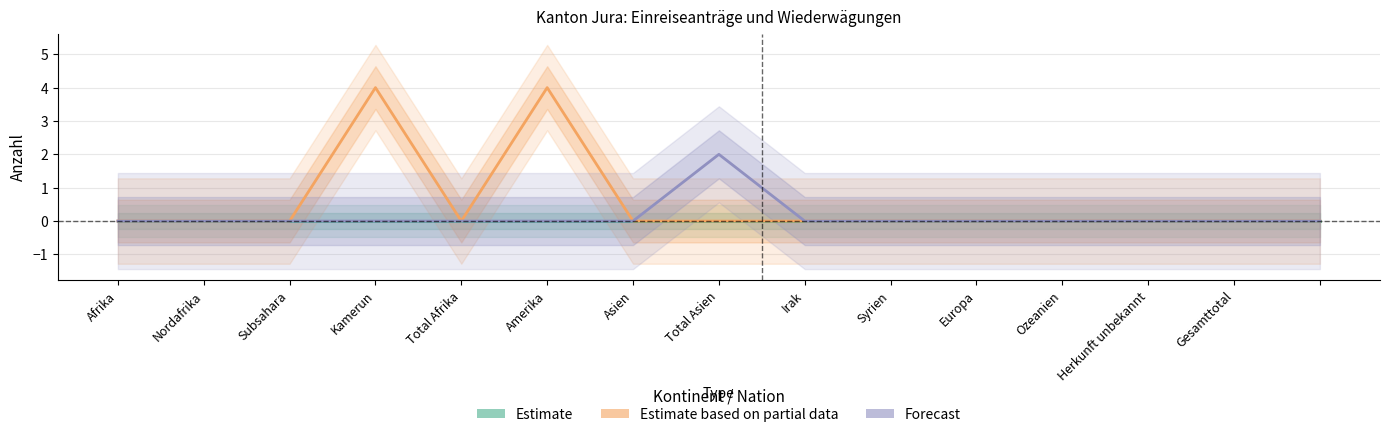

True or false: Forecast has a value of 1 at Europa.

False